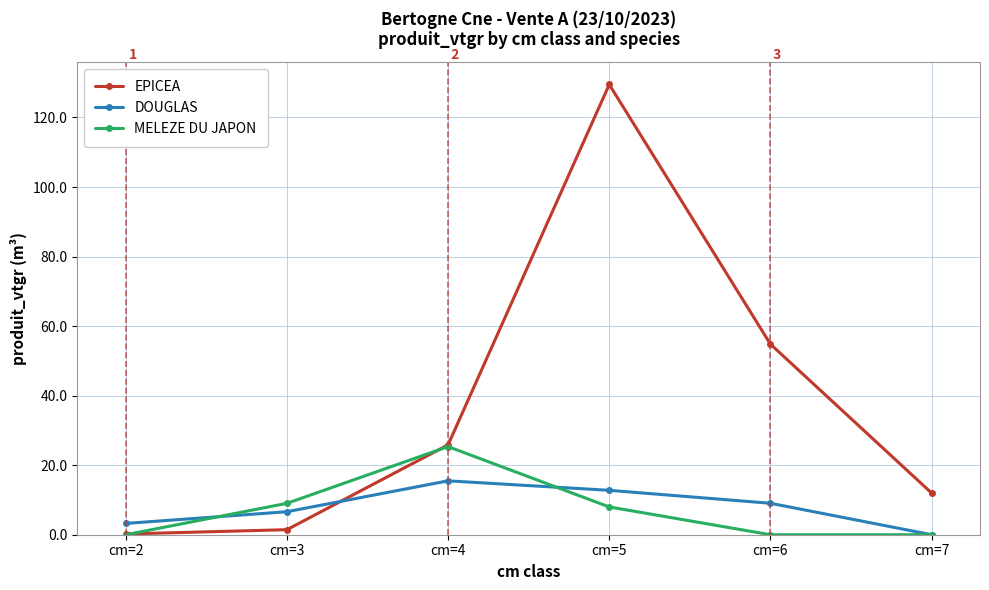

At which category does the chart reach its peak across all series?

cm=5